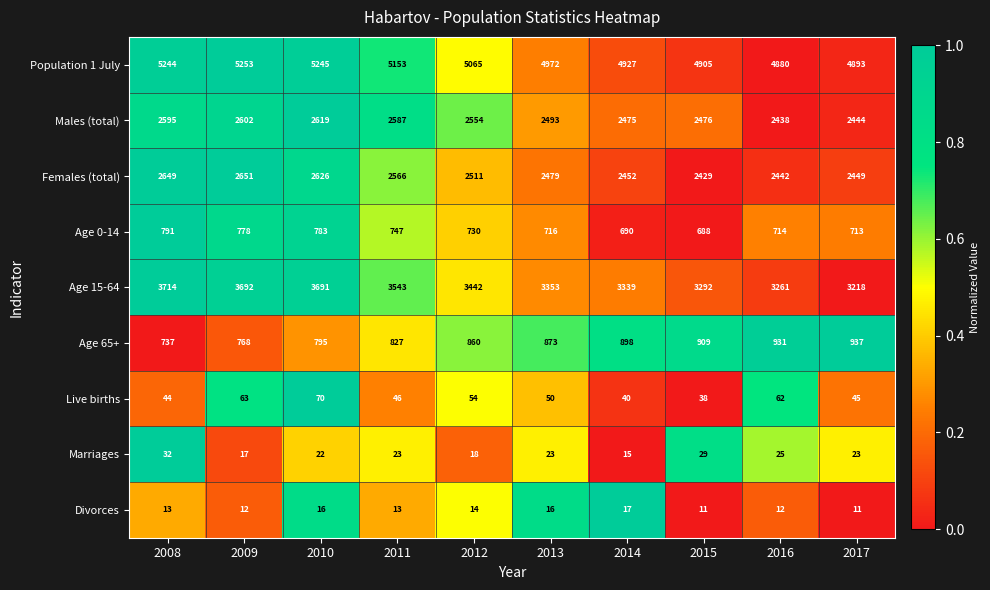

At 2011, list the series in order from smallest to largest.

Divorces, Marriages, Live births, Age 0-14, Age 65+, Females (total), Males (total), Age 15-64, Population 1 July